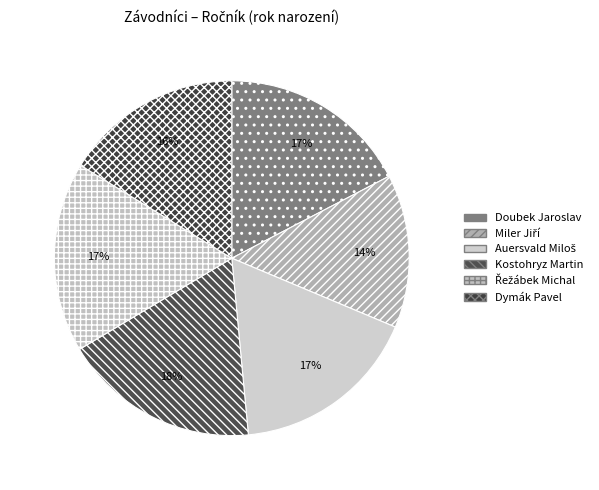

Which slice is the largest?

Kostohryz Martin